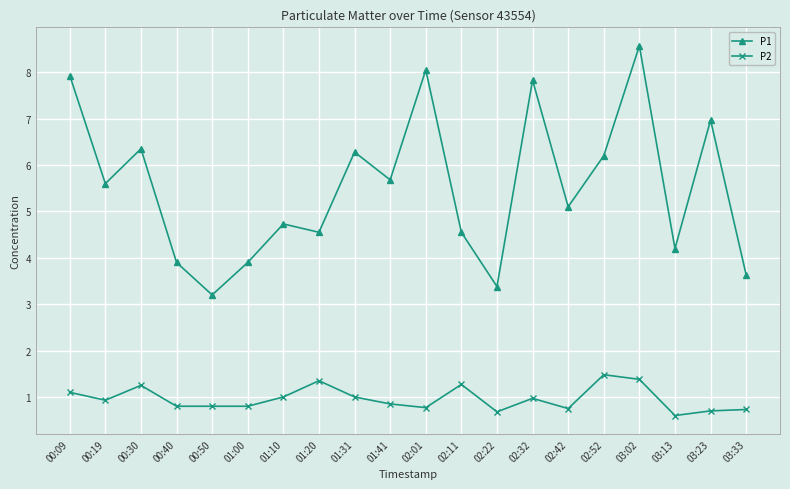

Rank the series by their average value, from highest to lowest.

P1, P2